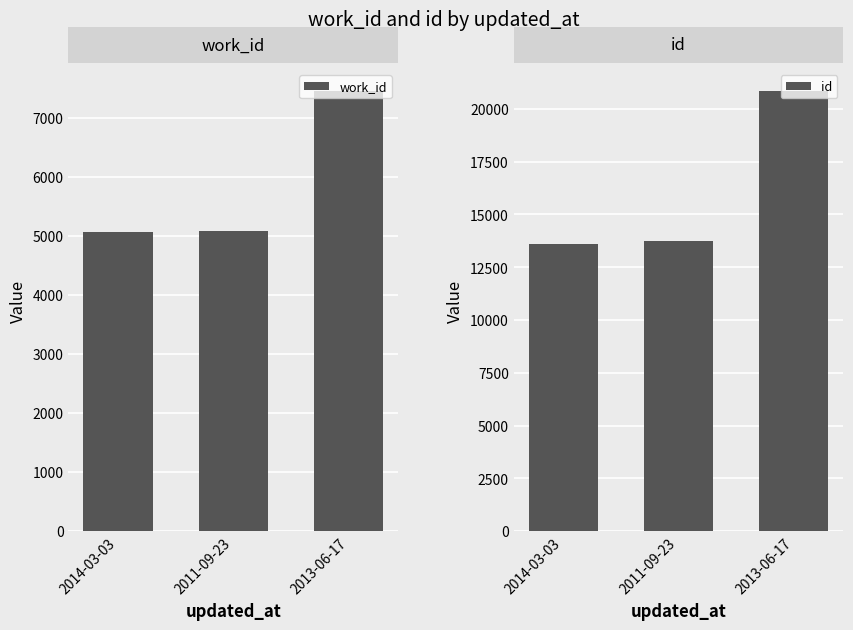

Which series has the largest total across all categories?

id